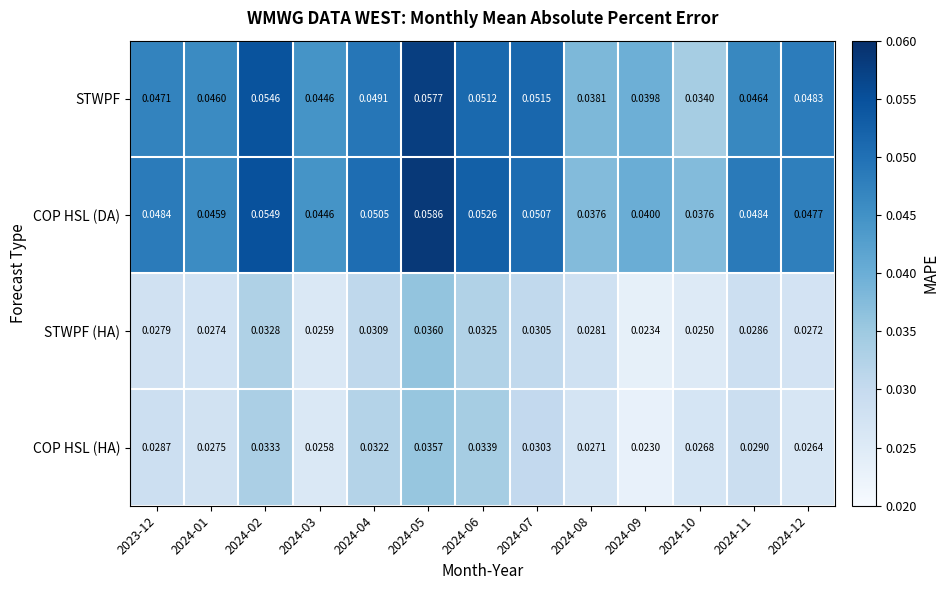

At 2024-01, list the series in order from smallest to largest.

STWPF (HA), COP HSL (HA), COP HSL (DA), STWPF